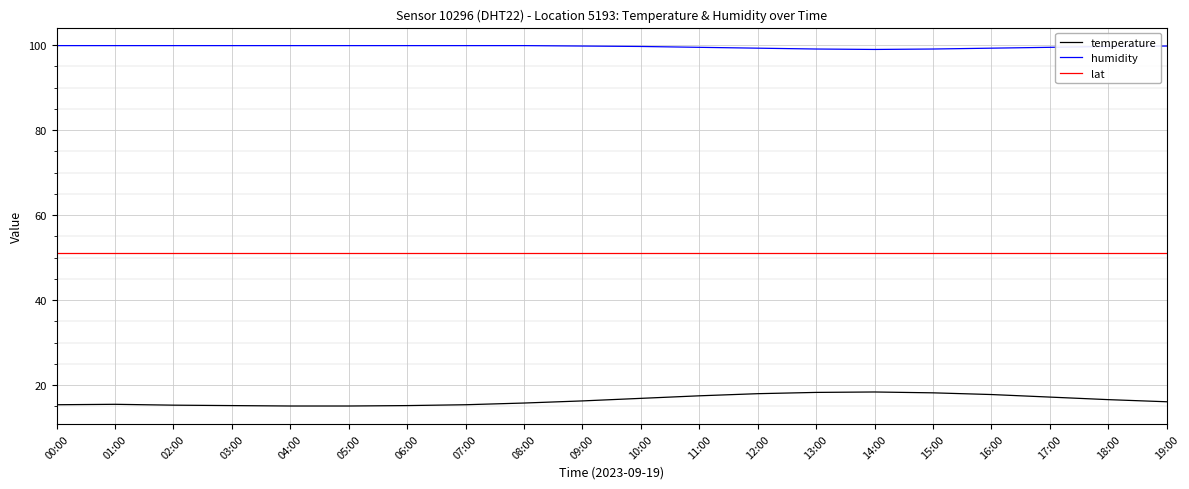

What position from the left is 04:00?

5